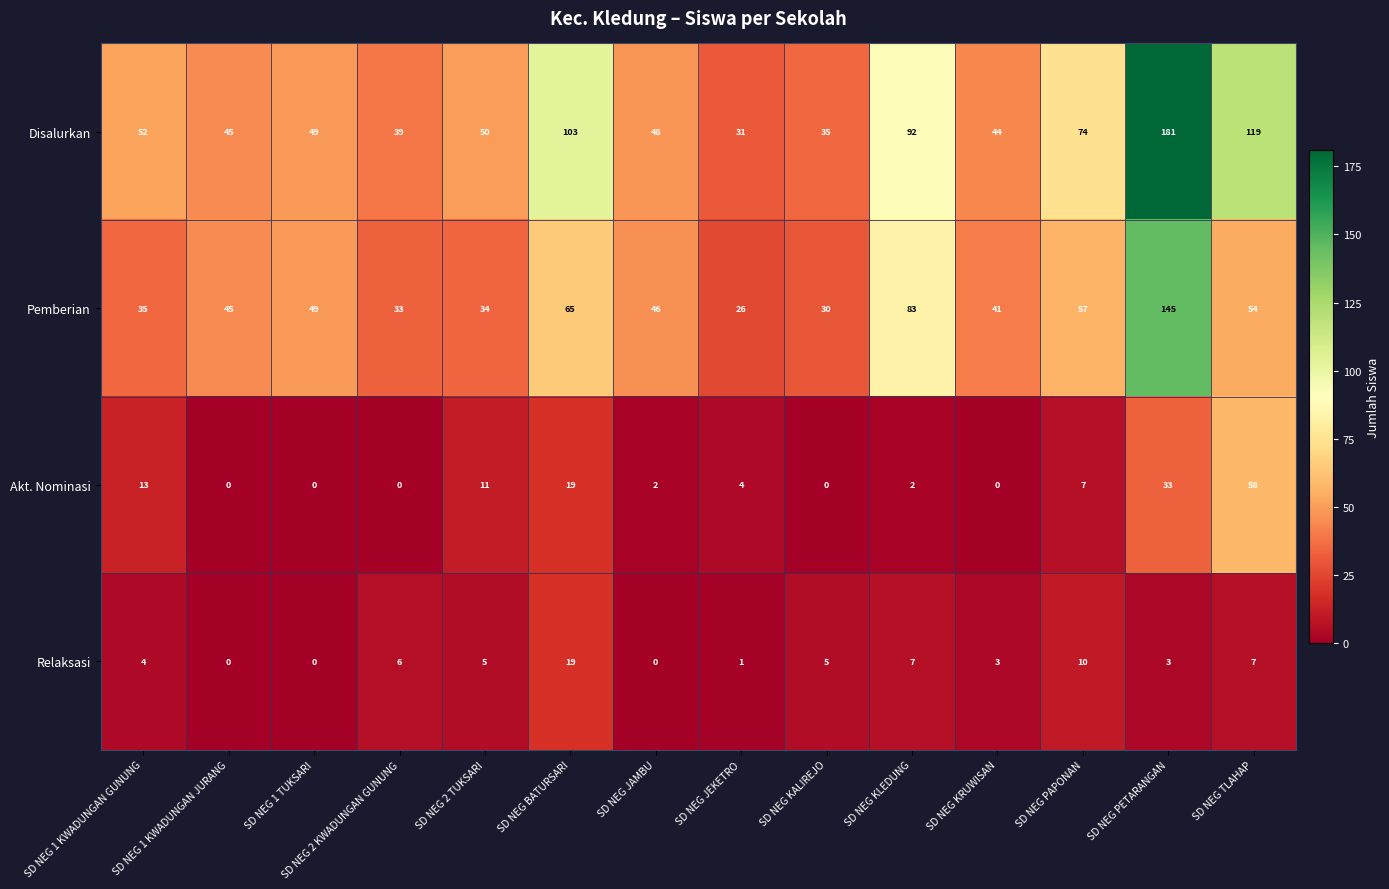

At how many categories does at least one series exceed 147?

1